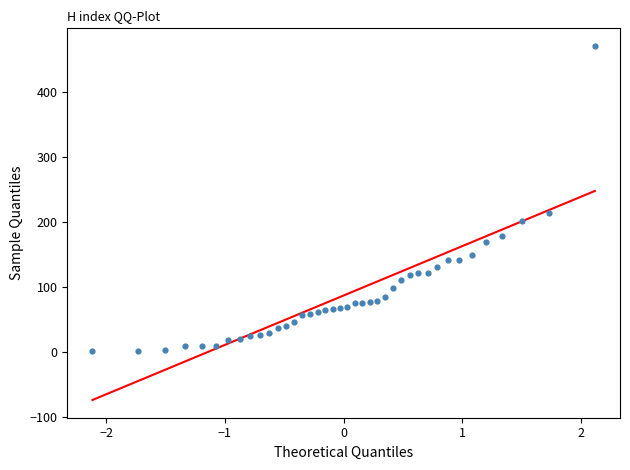

What Y value in the scatter plot is closest to 236?

214